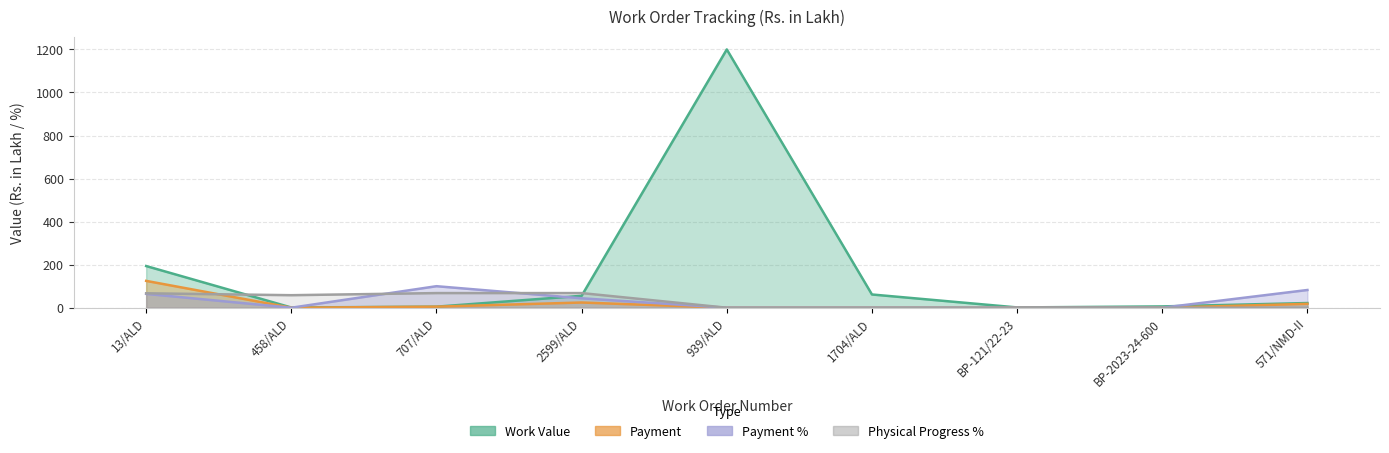

Reading left to right, list all the values displayed in this chart.

Work Value: 193.6	1.0	4.9	55.4	1200.0	61.5	1.3	6.0	21.7
Payment: 124.7	0.0	4.9	24.2	0.0	0.0	0.0	0.0	17.9
Payment %: 64.4	0.0	100.0	43.8	0.0	0.0	0.0	0.0	82.4
Physical Progress %: 67.0	58.1	68.0	68.0	0.0	0.0	0.0	0.0	0.0